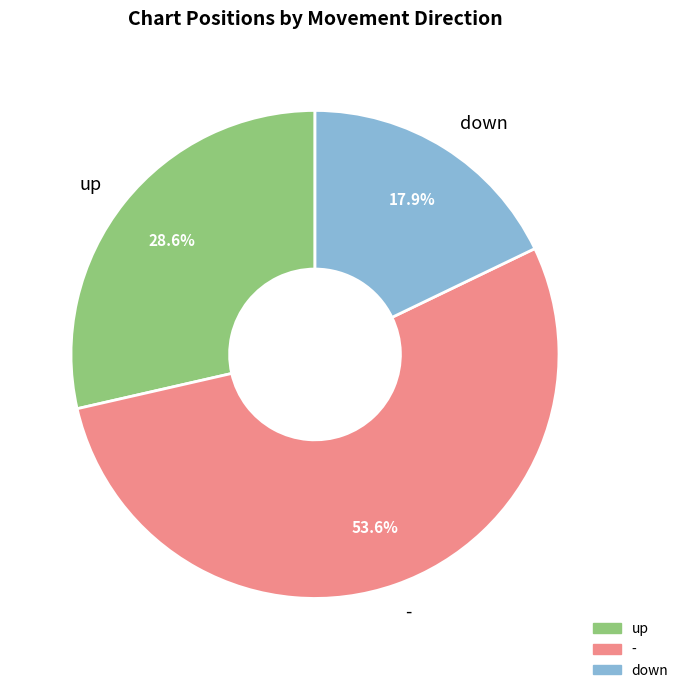

Between up and -, which is larger?

-